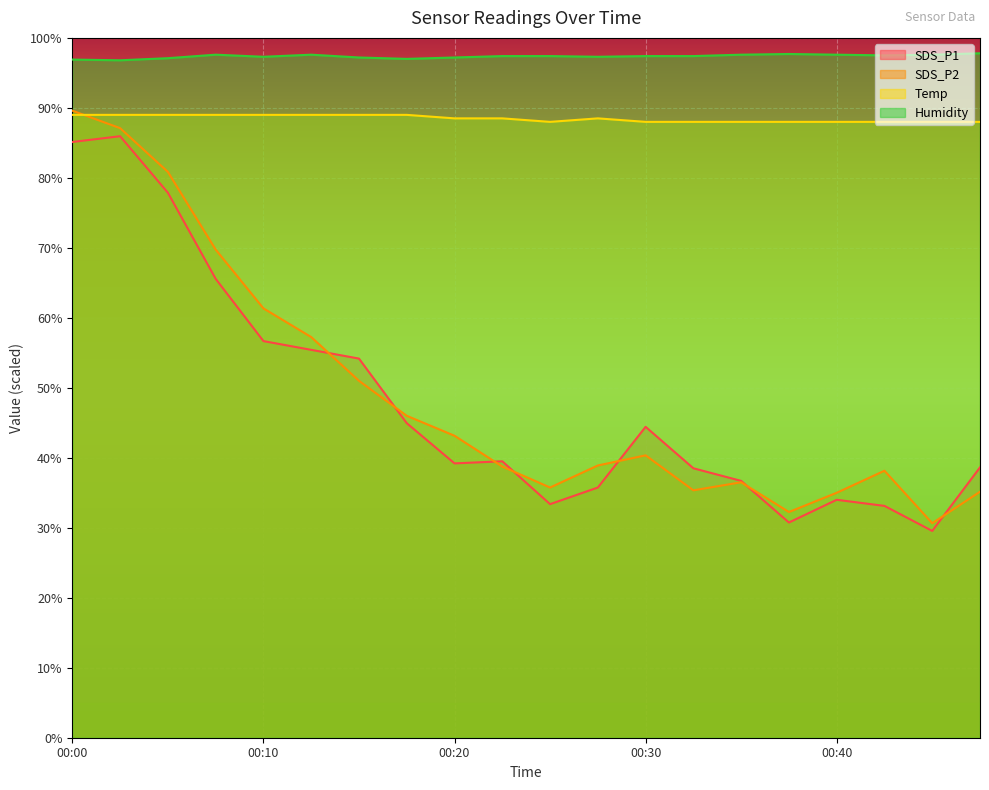

Reading right to left, what are all the values shown in this chart?

SDS_P1: 00:47=38.6	00:45=29.6	00:42=33.1	00:40=34.0	00:37=30.8	00:35=36.7	00:32=38.5	00:30=44.4	00:27=35.8	00:25=33.4	00:23=39.5	00:20=39.2	00:18=45.0	00:15=54.2	00:13=55.4	00:10=56.7	00:08=65.6	00:05=77.9	00:03=86.0	00:00=85.1
SDS_P2: 00:47=35.1	00:45=30.6	00:42=38.1	00:40=35.0	00:37=32.2	00:35=36.5	00:32=35.4	00:30=40.4	00:27=38.9	00:25=35.8	00:23=38.8	00:20=43.2	00:18=46.0	00:15=51.0	00:13=57.2	00:10=61.3	00:08=69.8	00:05=80.9	00:03=87.1	00:00=89.6
Temp: 00:47=88.0	00:45=88.0	00:42=88.0	00:40=88.0	00:37=88.0	00:35=88.0	00:32=88.0	00:30=88.0	00:27=88.5	00:25=88.0	00:23=88.5	00:20=88.5	00:18=89.0	00:15=89.0	00:13=89.0	00:10=89.0	00:08=89.0	00:05=89.0	00:03=89.0	00:00=89.0
Humidity: 00:47=97.8	00:45=97.6	00:42=97.5	00:40=97.6	00:37=97.7	00:35=97.6	00:32=97.4	00:30=97.4	00:27=97.3	00:25=97.4	00:23=97.4	00:20=97.2	00:18=97.0	00:15=97.2	00:13=97.6	00:10=97.3	00:08=97.6	00:05=97.1	00:03=96.8	00:00=96.9